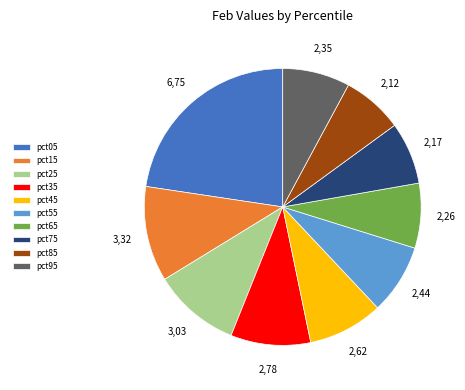

Which slice is the largest?

pct05